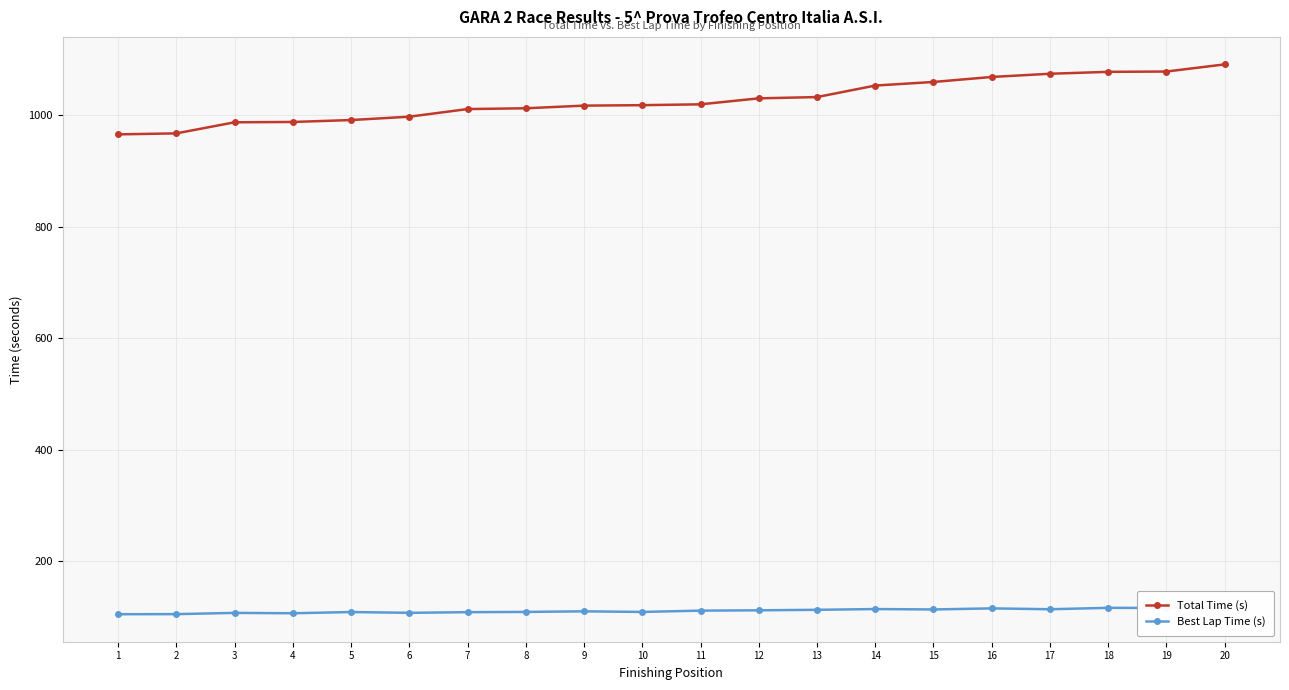

Does the chart have visible grid lines?

Yes